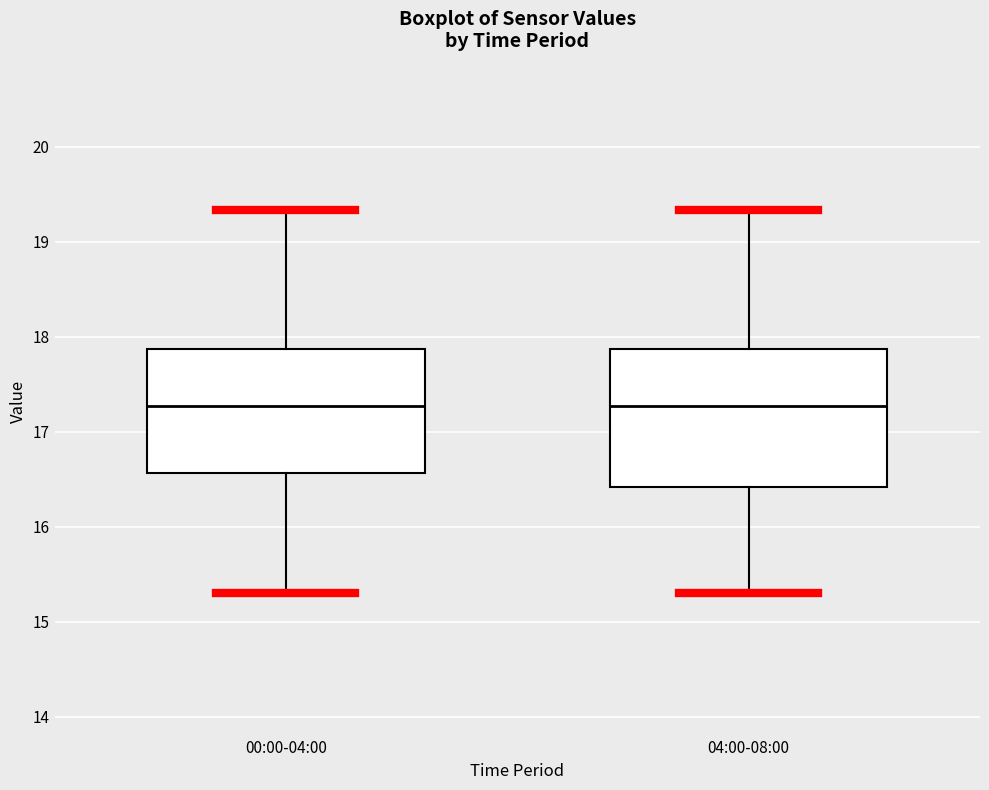

Reading left to right, read every box against the y-axis: the position of its median line, the range the box covers, and the ends of its whiskers. The values are not printed on the chart, so give them approximately, as read against the axis.

00:00-04:00: median 17.3, box 16.6 to 17.9, whiskers 15.3 to 19.3
04:00-08:00: median 17.3, box 16.4 to 17.9, whiskers 15.3 to 19.3